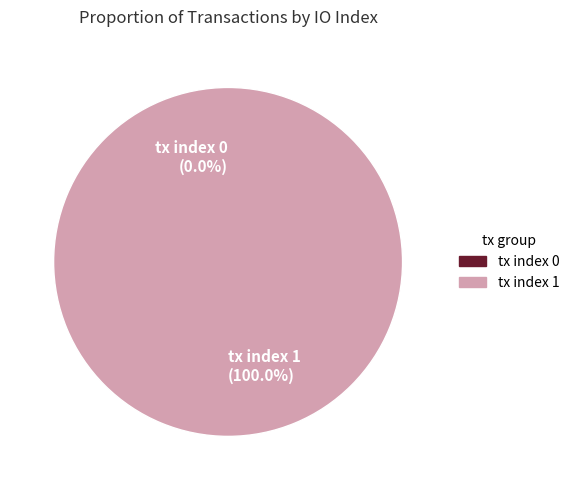

Is it true that tx index 1 is 100% of the pie?

True